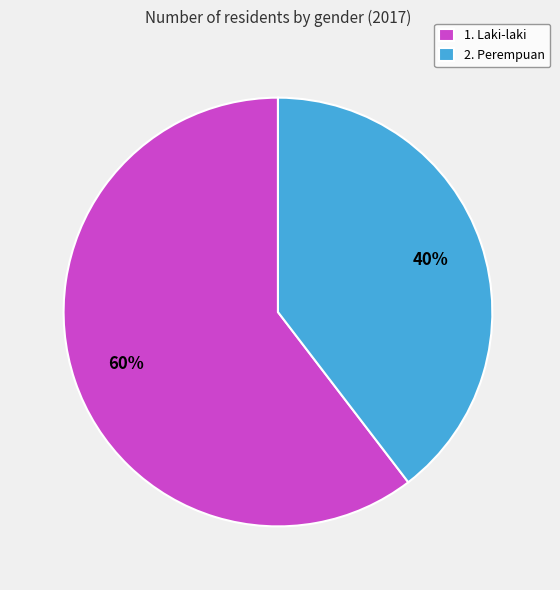

The 1. Laki-laki slice represents 73% of the pie. True or false?

False